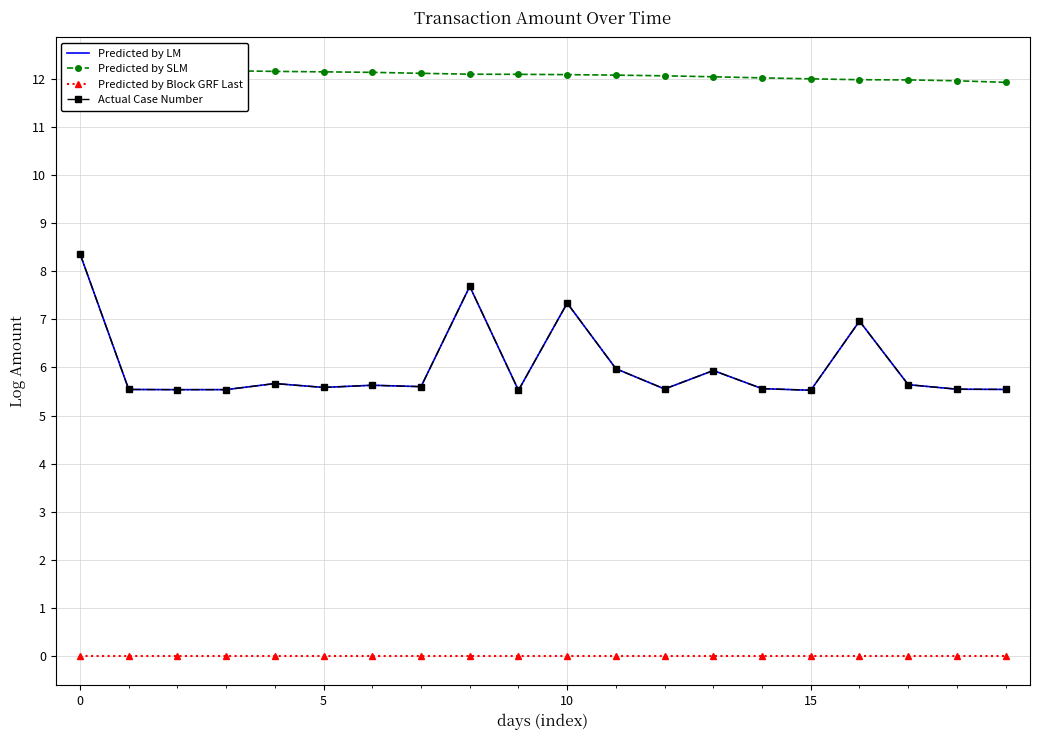

True or false: Predicted by SLM has more than 2 points higher than both neighbors.

False